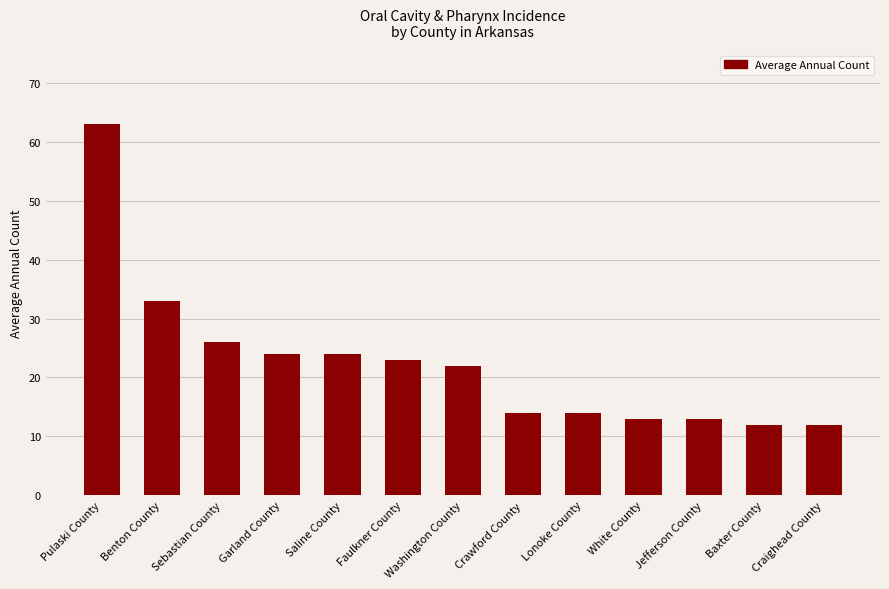

Approximately how many times larger is the value at Benton County compared to Pulaski County?

0.5